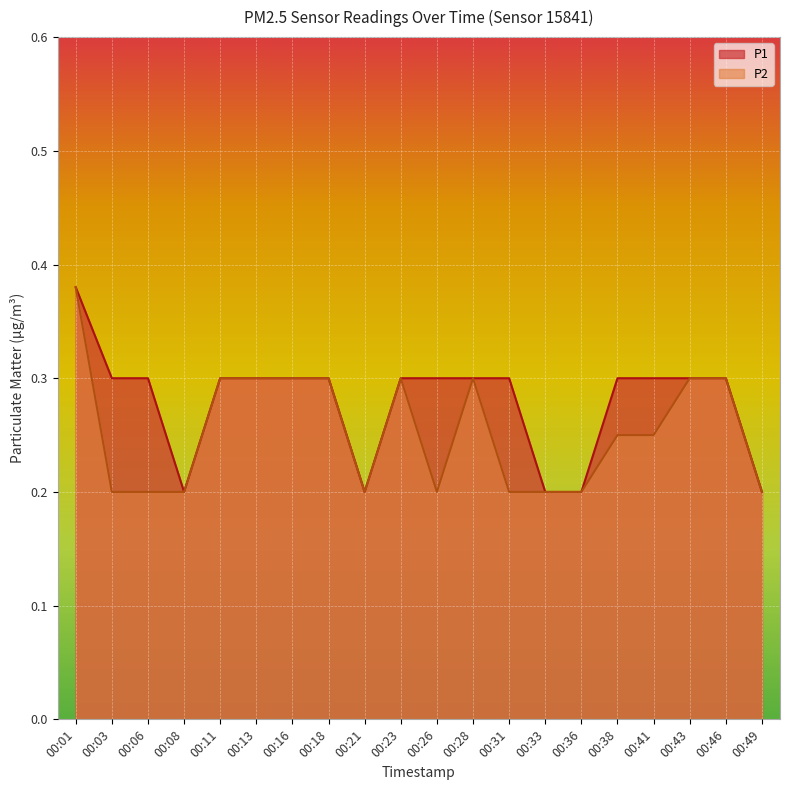

True or false: P2 and P1 intersect in this chart.

False